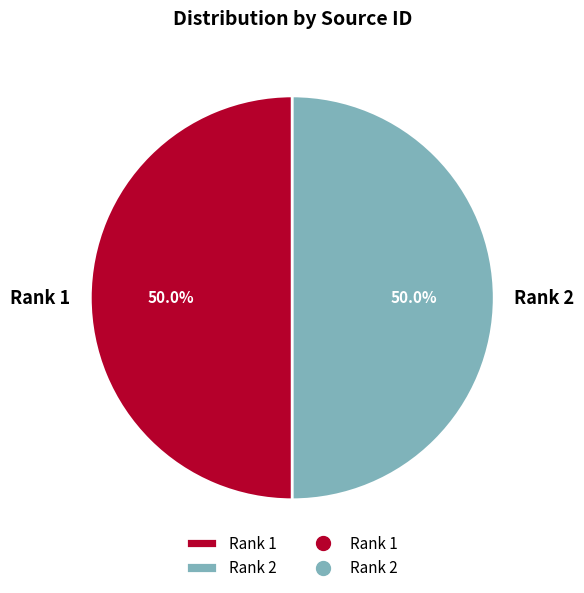

What percentage is the Rank 1 slice, to the nearest percent?

50%